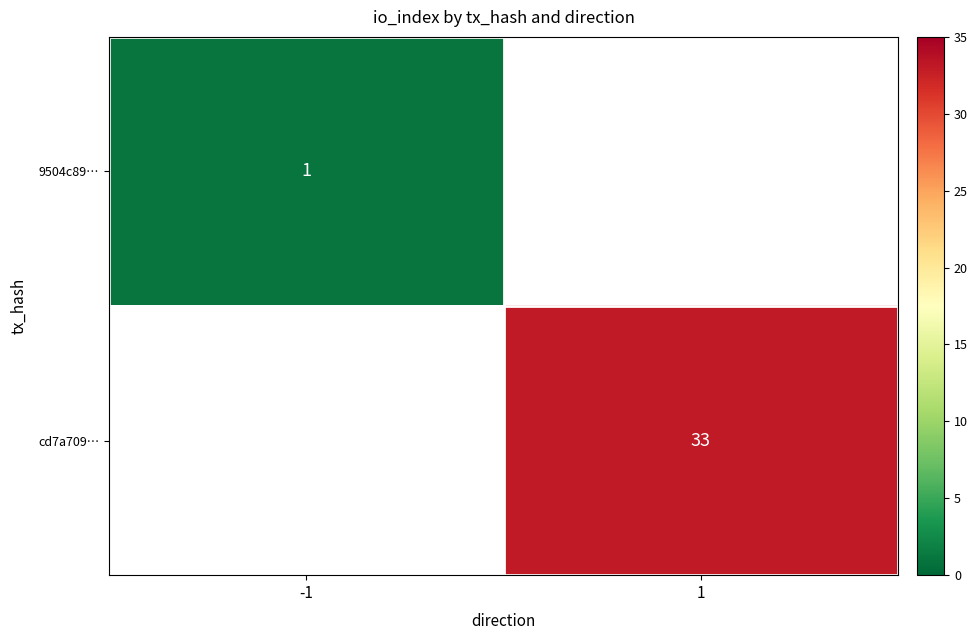

Is it true that 9504c89… equals 1 at -1?

True